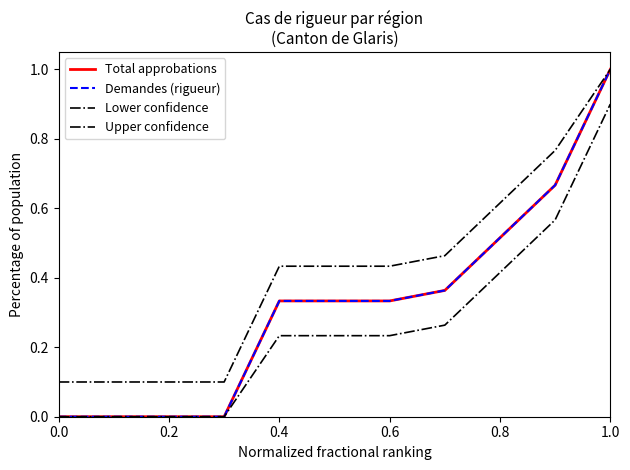

How many Lower confidence values are between 0 and 1?

11